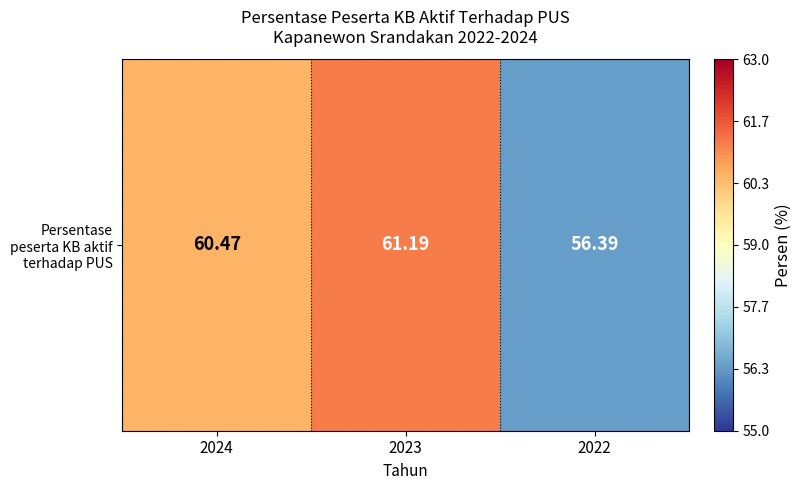

Reading left to right, list all the values displayed in this chart.

2024=60.5	2023=61.2	2022=56.4